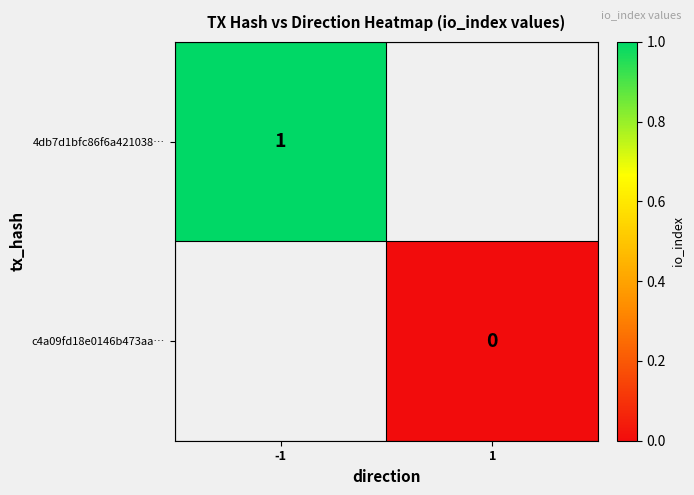

Which category has the highest value across all series?

-1